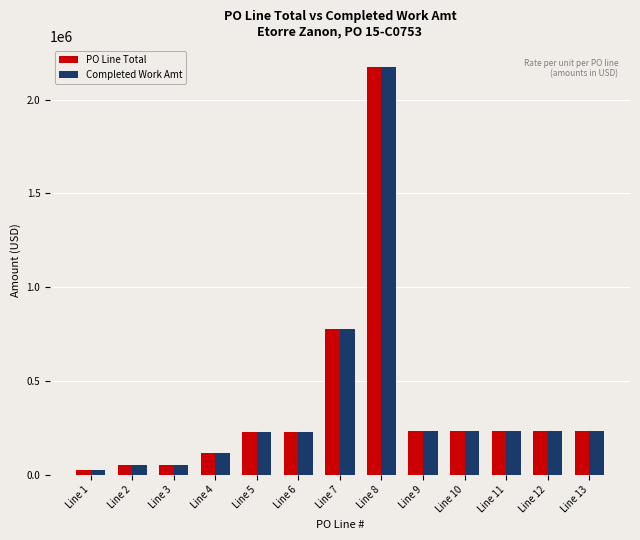

What is the sum of all Completed Work Amt values?

4830305.1